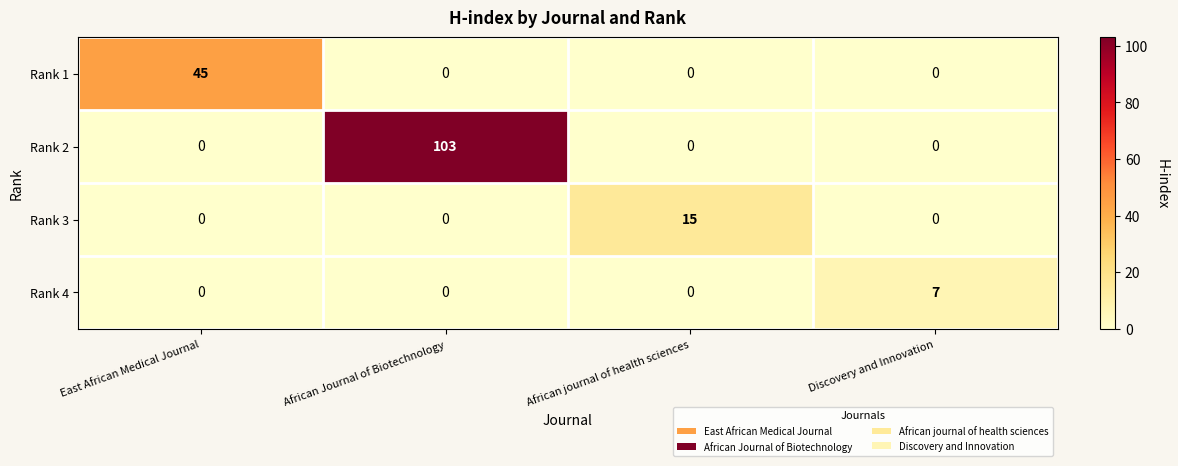

Rank the series by their maximum value, from lowest to highest.

Rank 4, Rank 3, Rank 1, Rank 2